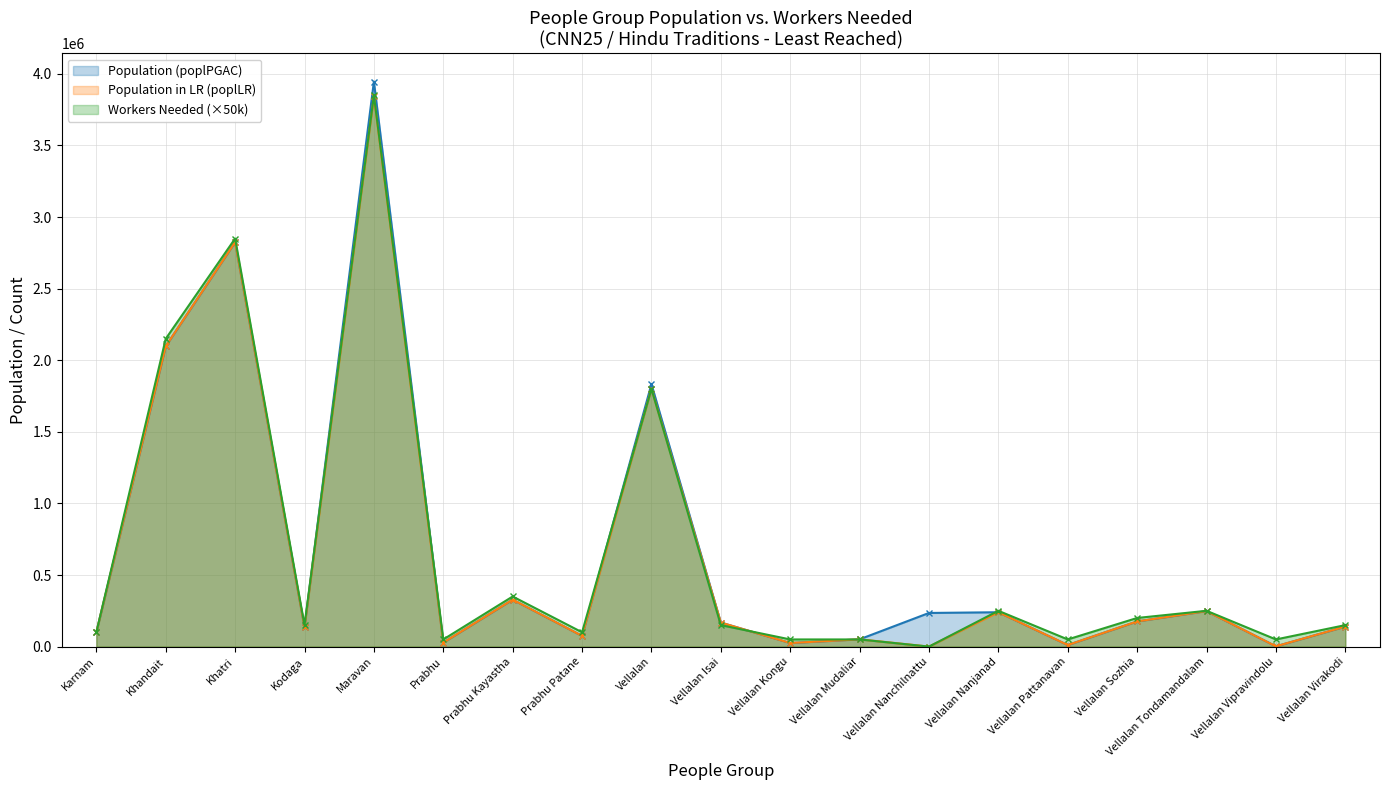

True or false: Workers Needed has more than 2 points higher than both neighbors.

True